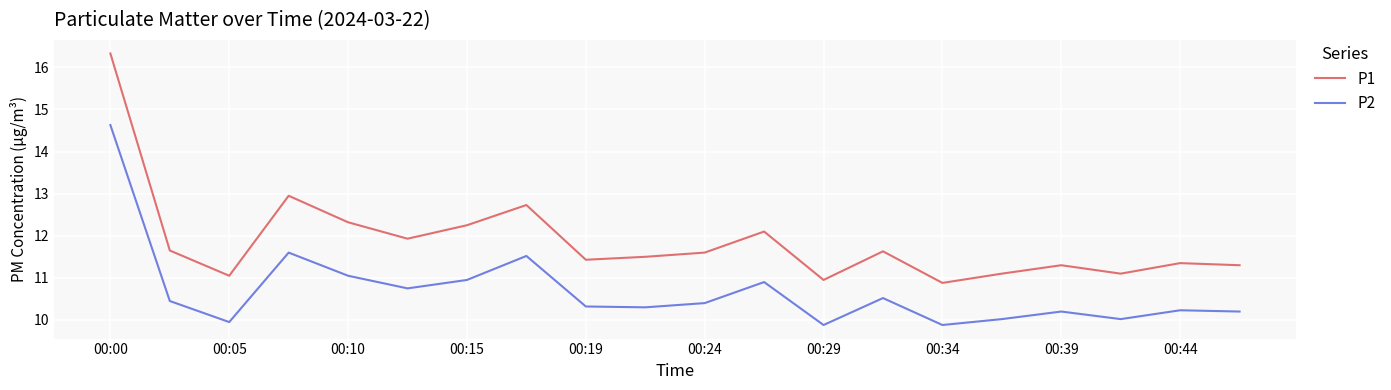

Which series has the widest spread of values?

P1